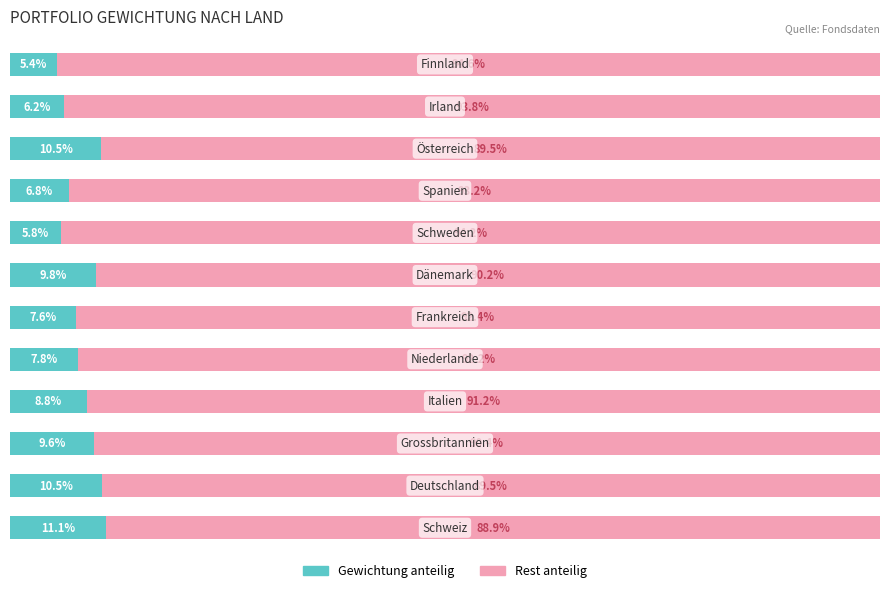

The value of Gewichtung (normalisiert) at 6 is 9.8. True or false?

True